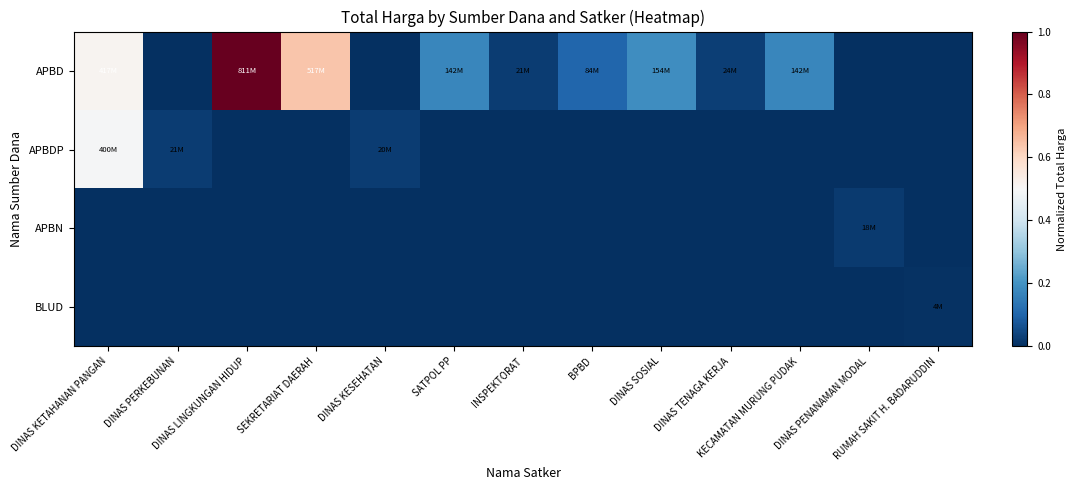

Which series has the largest total across all categories?

APBD